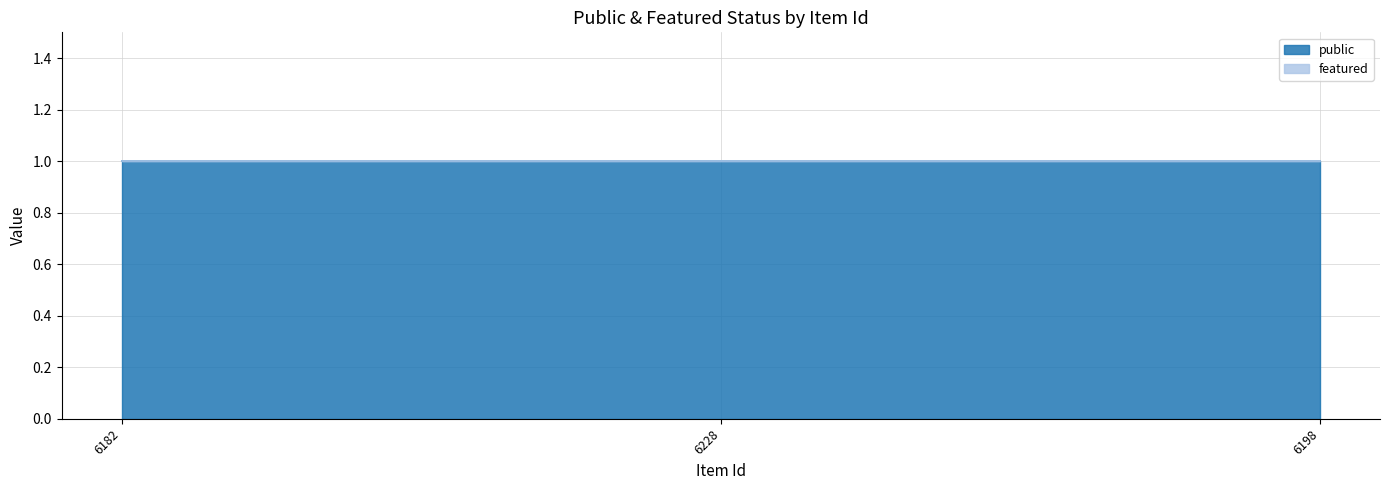

Where is featured nearest to the value 0?

6182